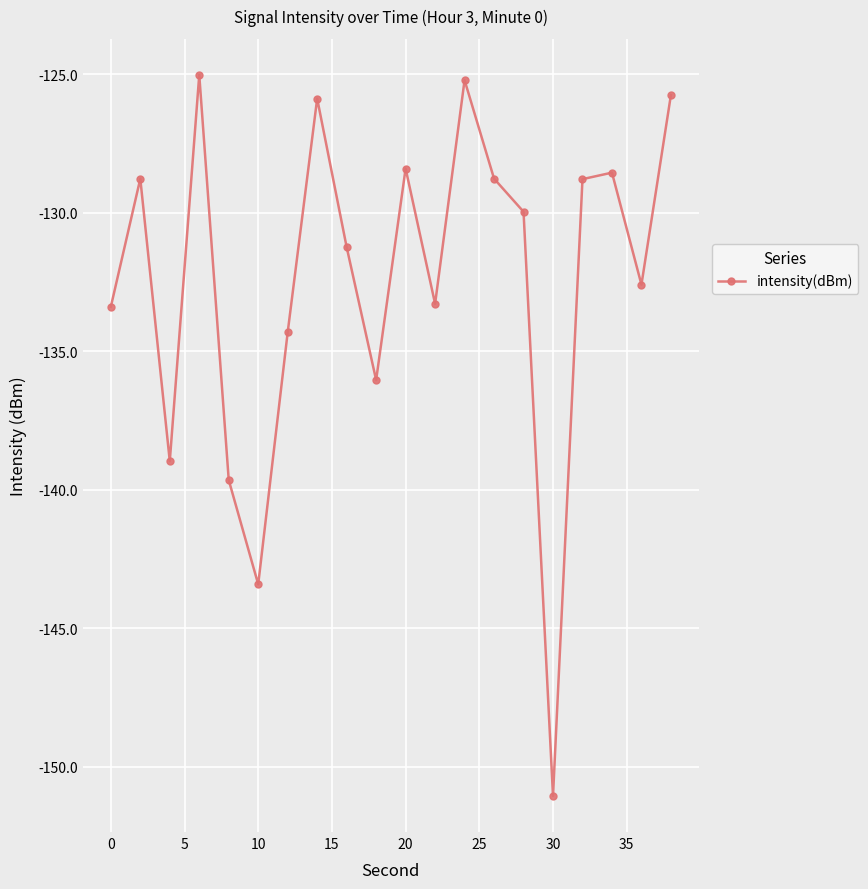

What is the value of the 6th point from the left?

-143.4